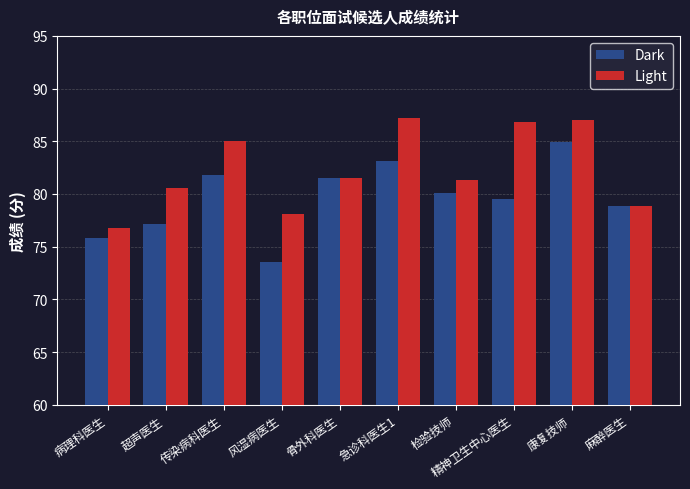

How many bars are there in total?

20